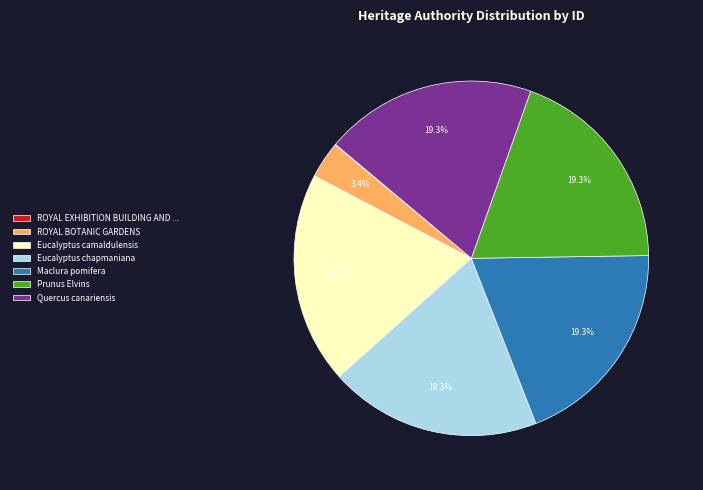

Is there a majority slice in this chart?

No